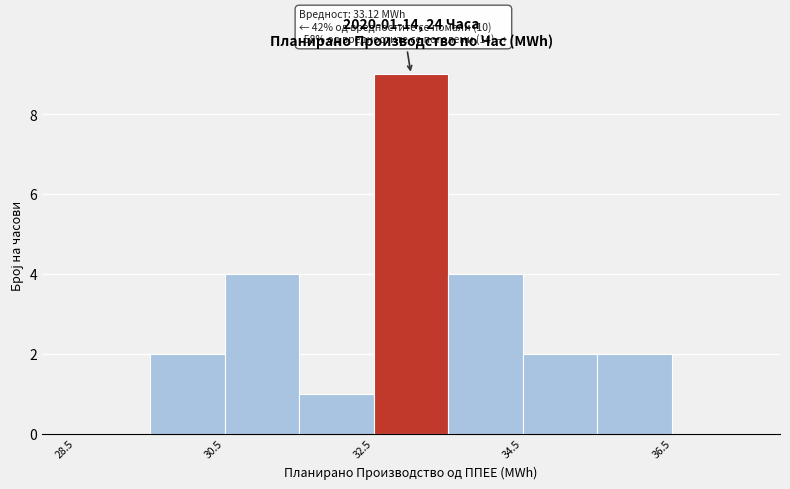

Which range on the x-axis has the tallest bar?

32.5 to 33.5